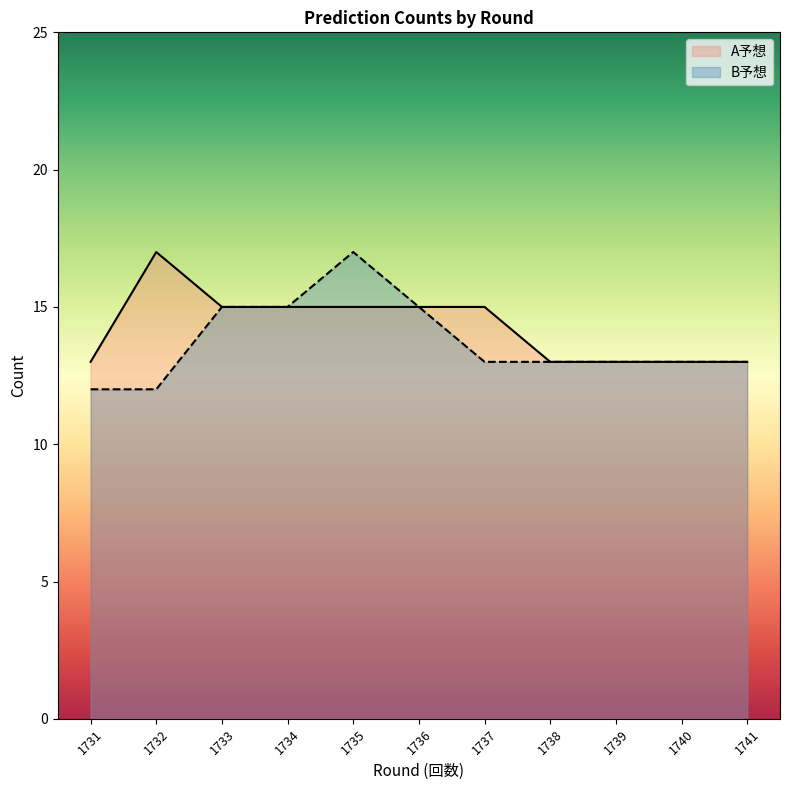

List the labels in order of B予想 value, largest first.

1735, 1733, 1734, 1736, 1737, 1738, 1739, 1740, 1741, 1731, 1732